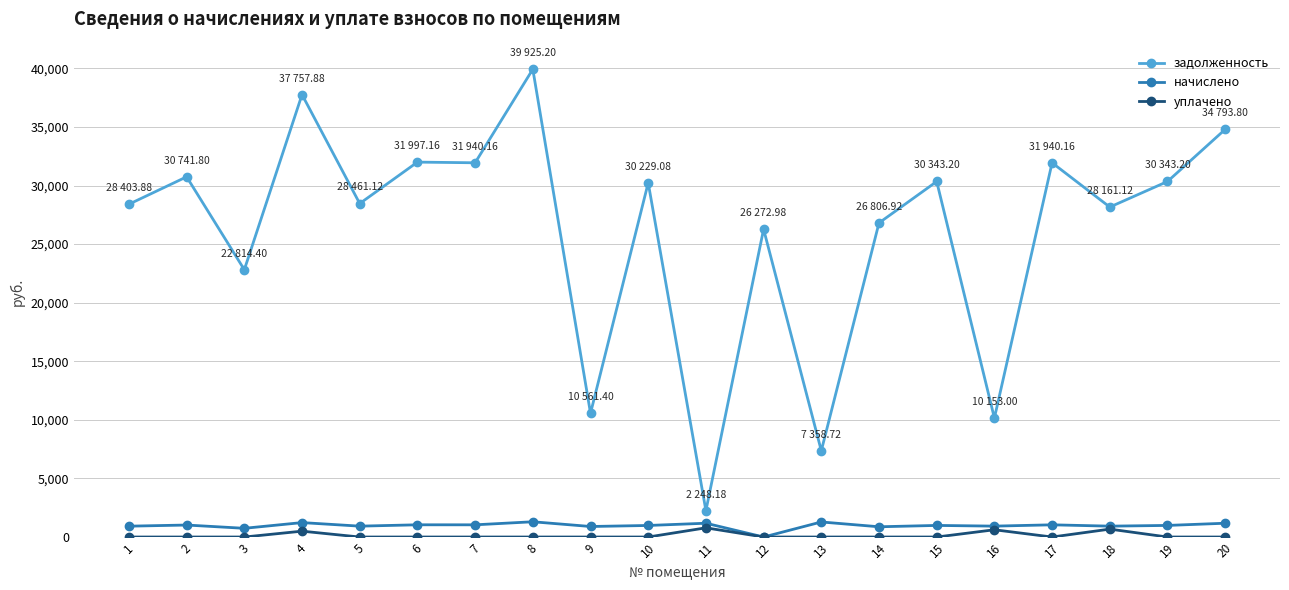

Which series changed the most between 9 and 17?

задолженность